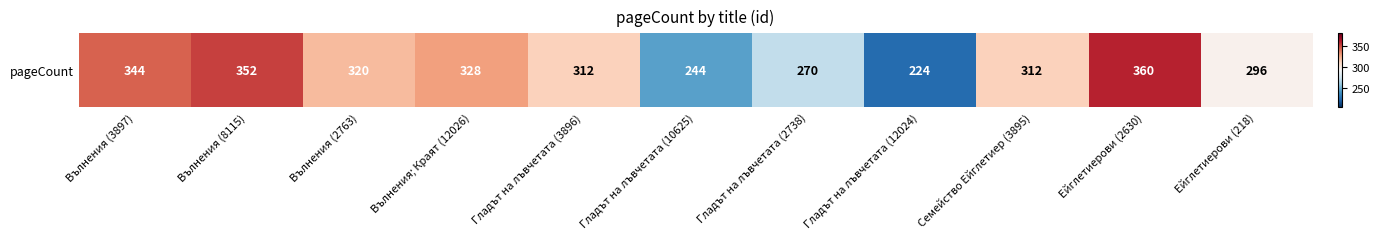

Reading left to right, extract all data points from this chart.

Вълнения (3897)=344	Вълнения (8115)=352	Вълнения (2763)=320	Вълнения; Краят (12026)=328	Гладът на лъвчетата (3896)=312	Гладът на лъвчетата (10625)=244	Гладът на лъвчетата (2738)=270	Гладът на лъвчетата (12024)=224	Семейство Ейглетиер (3895)=312	Ейглетиерови (2630)=360	Ейглетиерови (218)=296